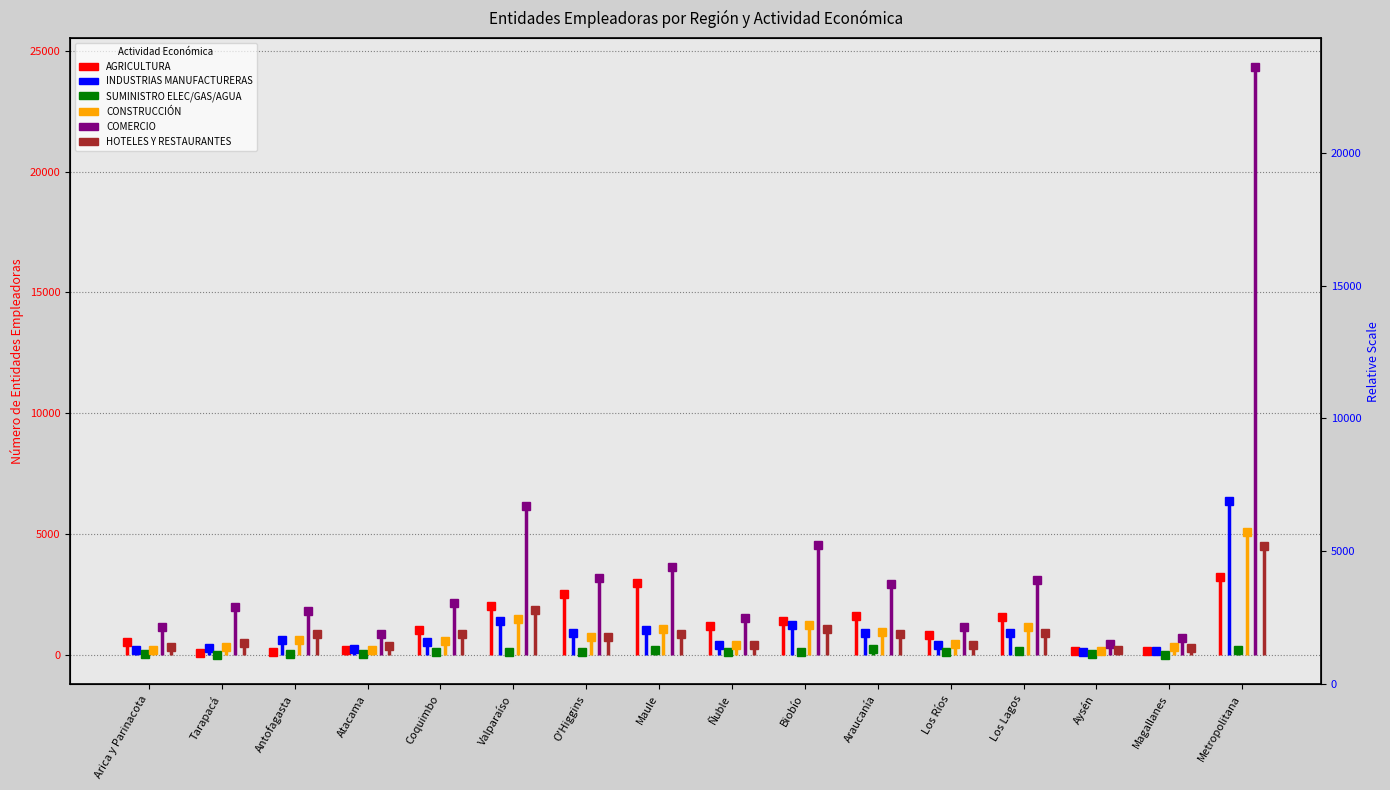

How many series are shown in this chart?

6